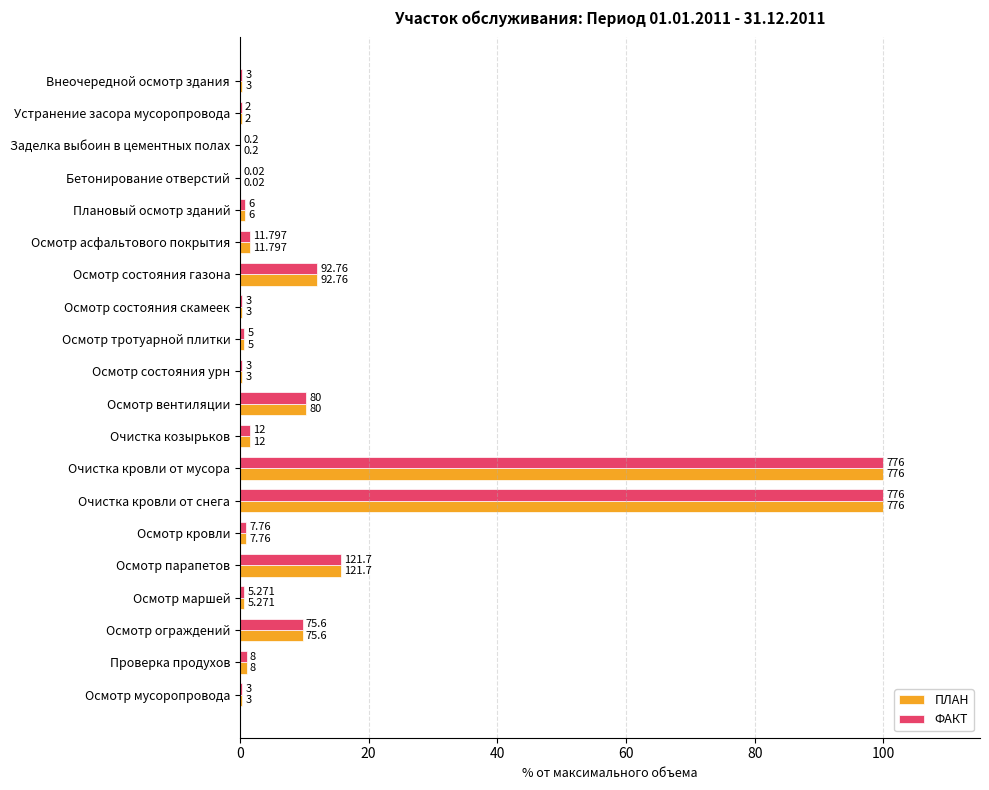

What are all the series names shown in the legend?

ПЛАН, ФАКТ